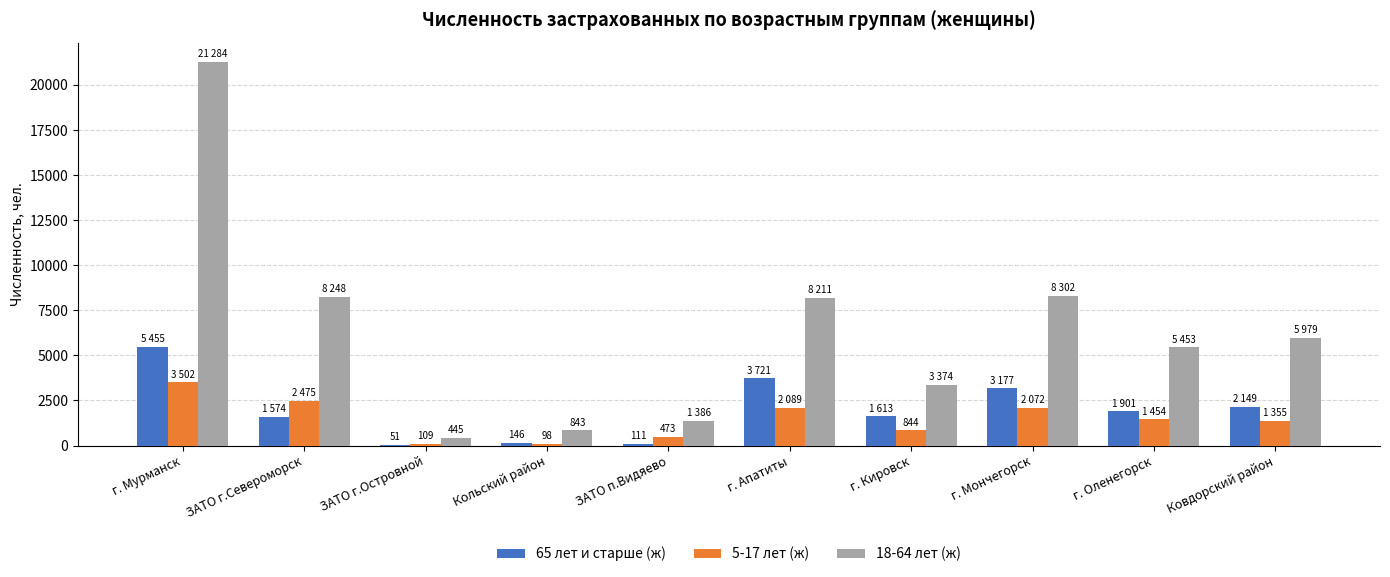

Which label corresponds to the largest value in the chart?

г. Мурманск